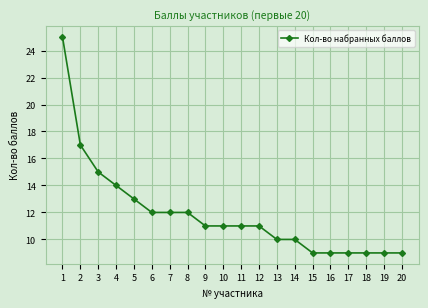

What is the value of the 16th point from the left?

9